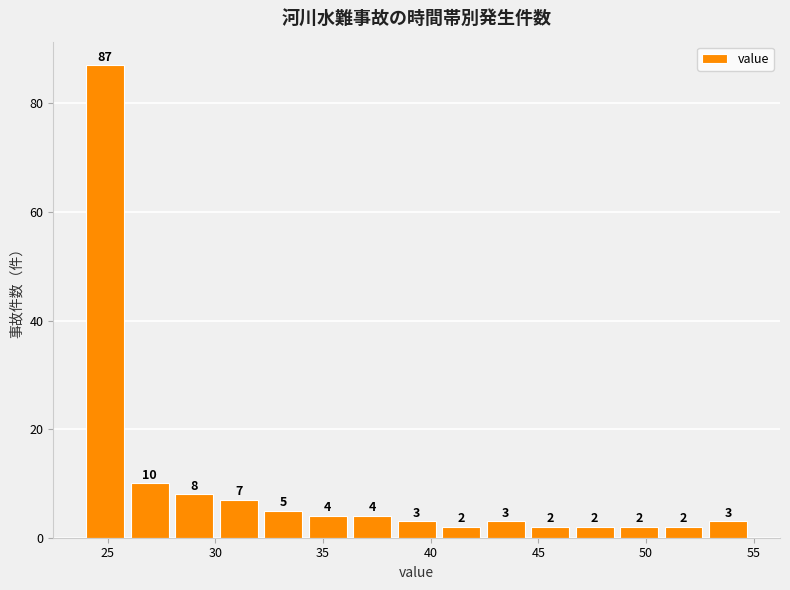

Which range on the x-axis has the tallest bar?

24.0 to 26.0